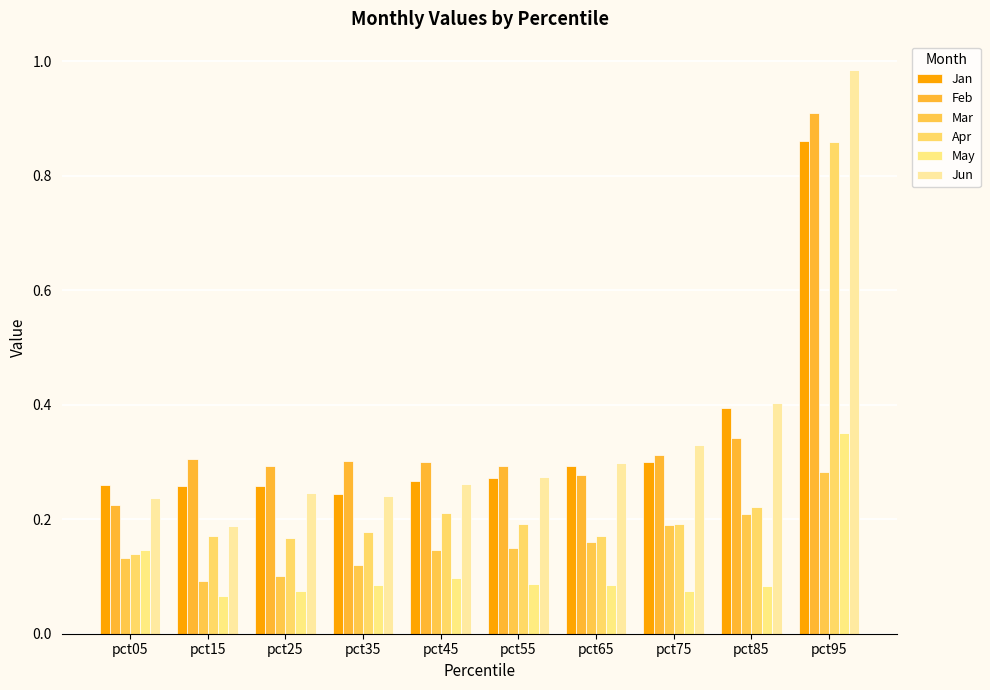

The value of Apr at pct75 is 0.3. True or false?

False